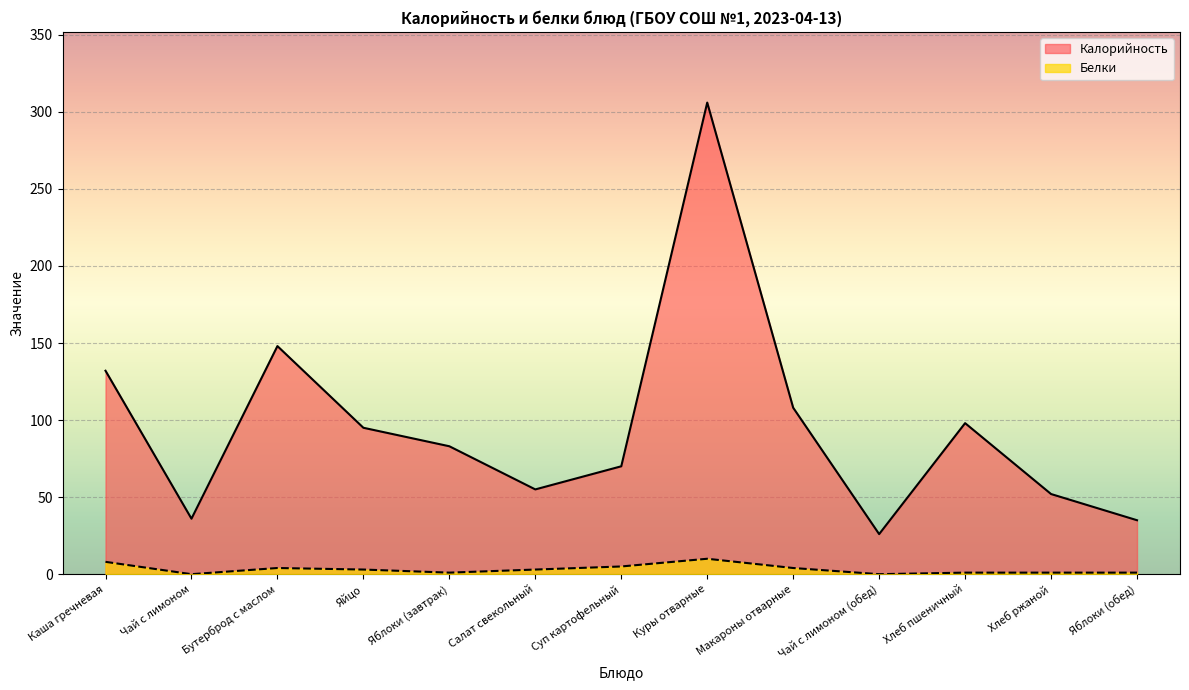

Reading left to right, extract all data points from this chart.

Калорийность: Каша гречневая=132	Чай с лимоном=36	Бутерброд с маслом=148	Яйцо=95	Яблоки (завтрак)=83	Салат свекольный=55	Суп картофельный=70	Куры отварные=306	Макароны отварные=108	Чай с лимоном (обед)=26	Хлеб пшеничный=98	Хлеб ржаной=52	Яблоки (обед)=35
Белки: Каша гречневая=8	Чай с лимоном=0	Бутерброд с маслом=4	Яйцо=3	Яблоки (завтрак)=1	Салат свекольный=3	Суп картофельный=5	Куры отварные=10	Макароны отварные=4	Чай с лимоном (обед)=0	Хлеб пшеничный=1	Хлеб ржаной=1	Яблоки (обед)=1